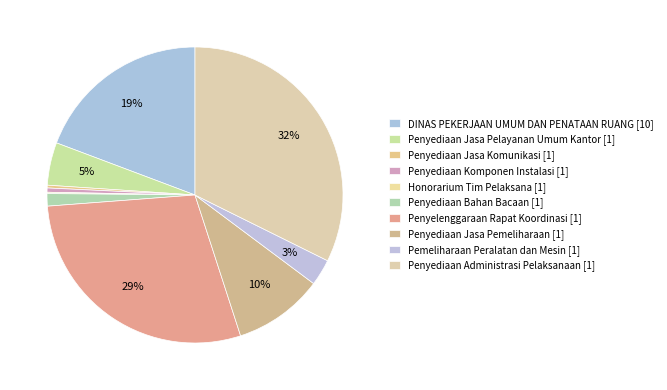

To the nearest percent, what is the difference between the largest and smallest slice percentages?

32%